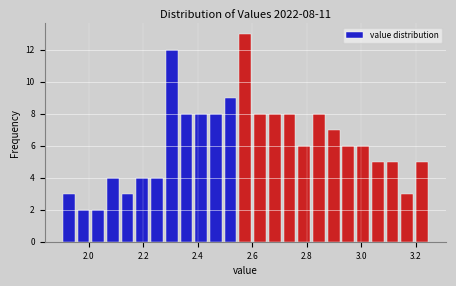

Read against the x-axis, roughly where is the centre of the tallest bar?

2.58